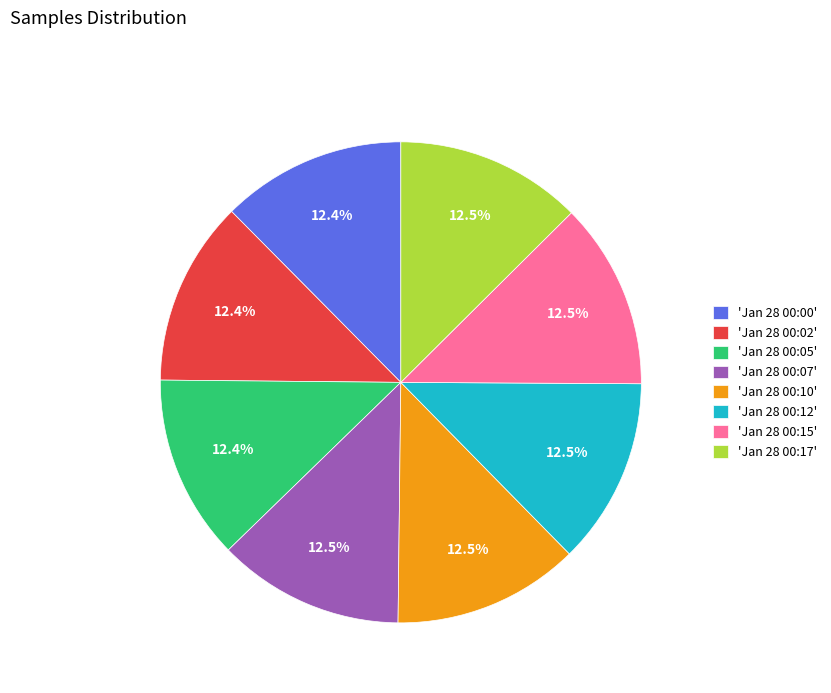

What is the ratio of the value at 'Jan 28 00:10' to the value at 'Jan 28 00:02'?

1.0